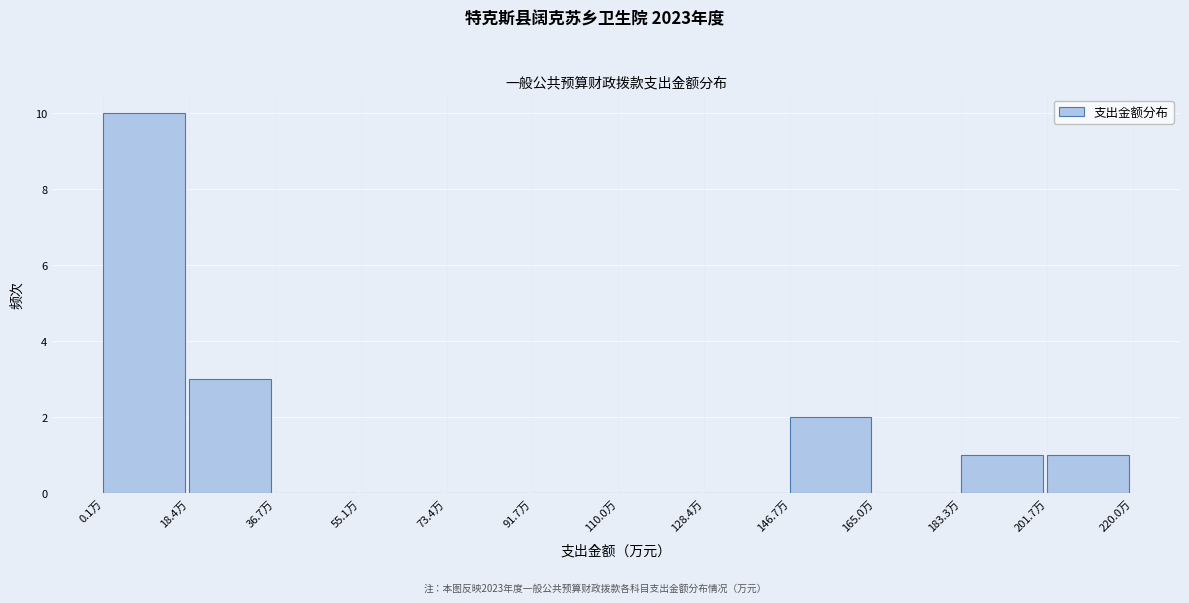

Over which range of the x-axis is the bar tallest?

0 to 18